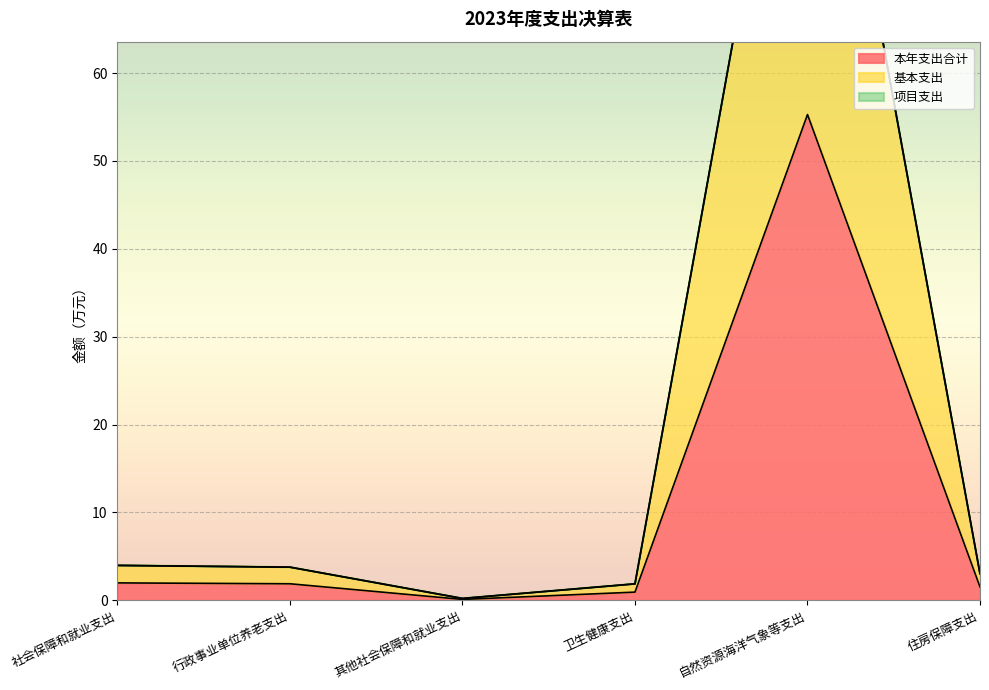

Count the number of categories in the chart.

6